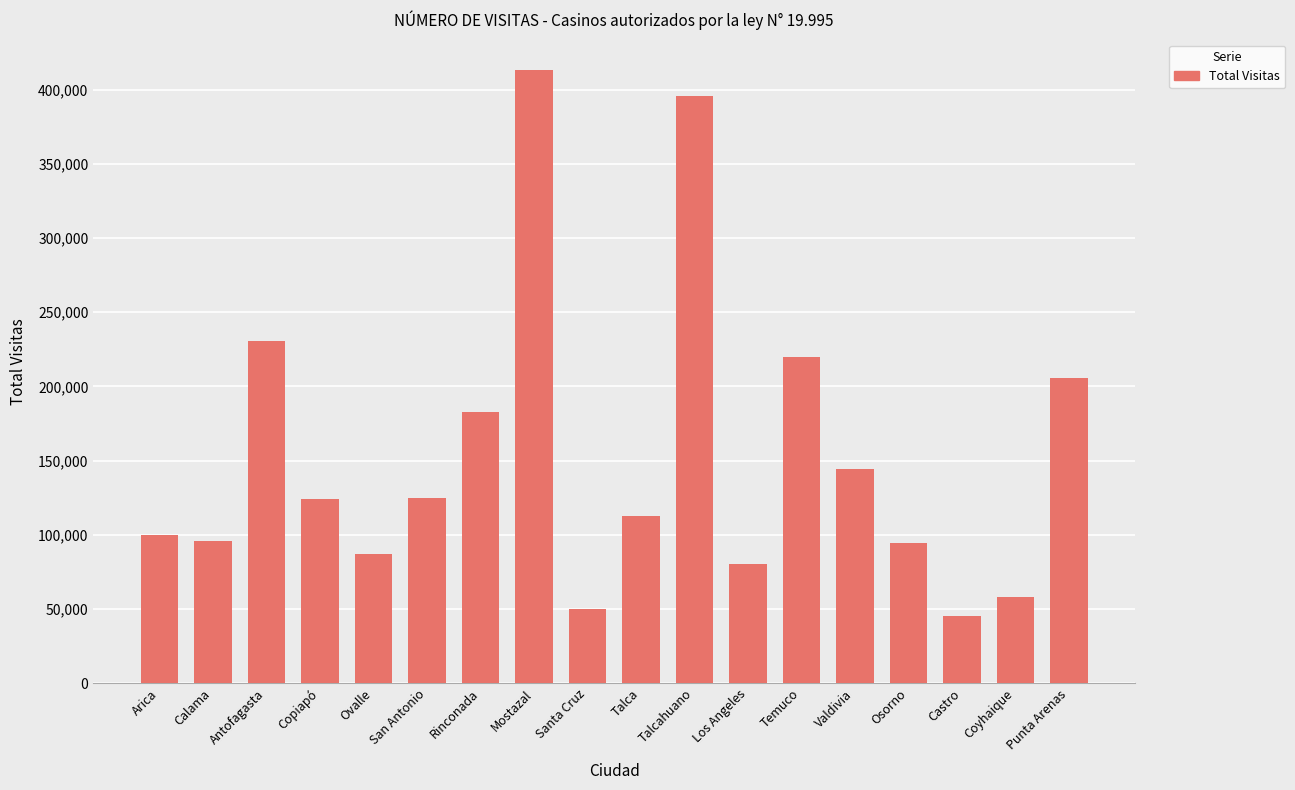

What value does the data have at Rinconada, to the nearest 10?

182950